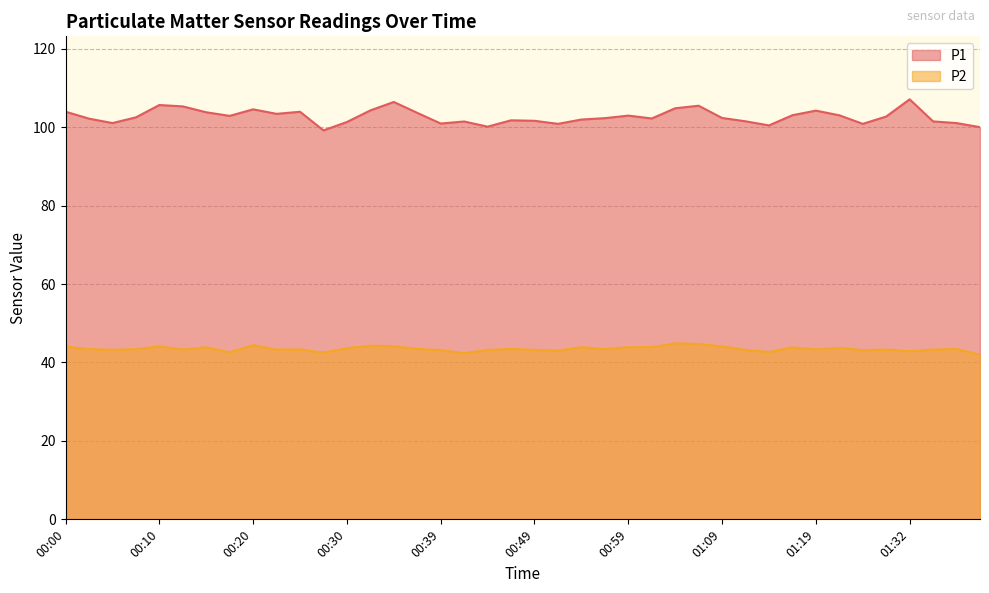

What is the value of the P2 point at the 3rd from the left?

43.2